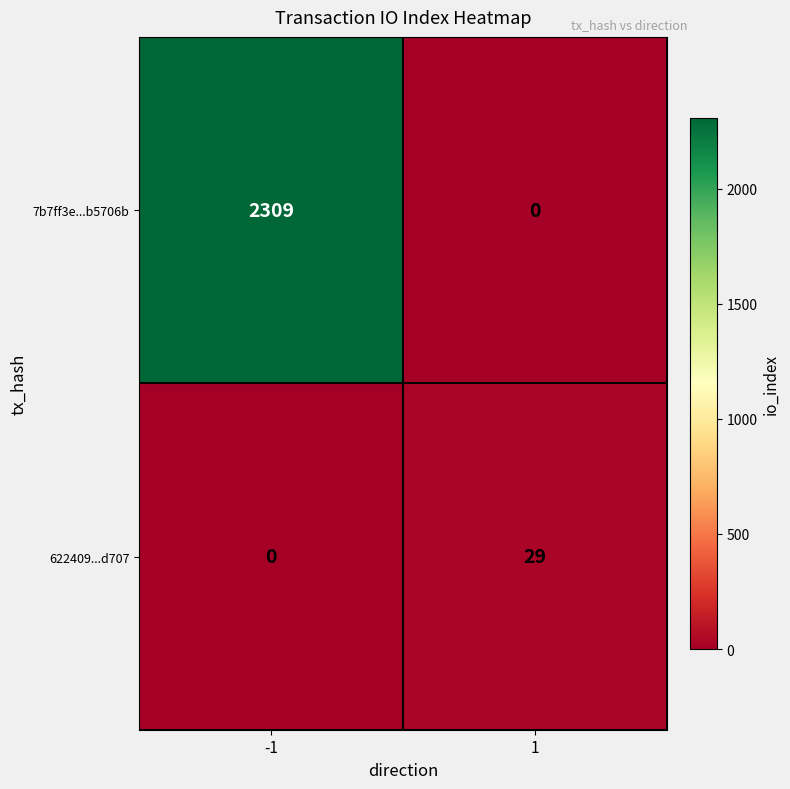

Between -1 and 1, which series saw the biggest shift?

7b7ff3e...b5706b